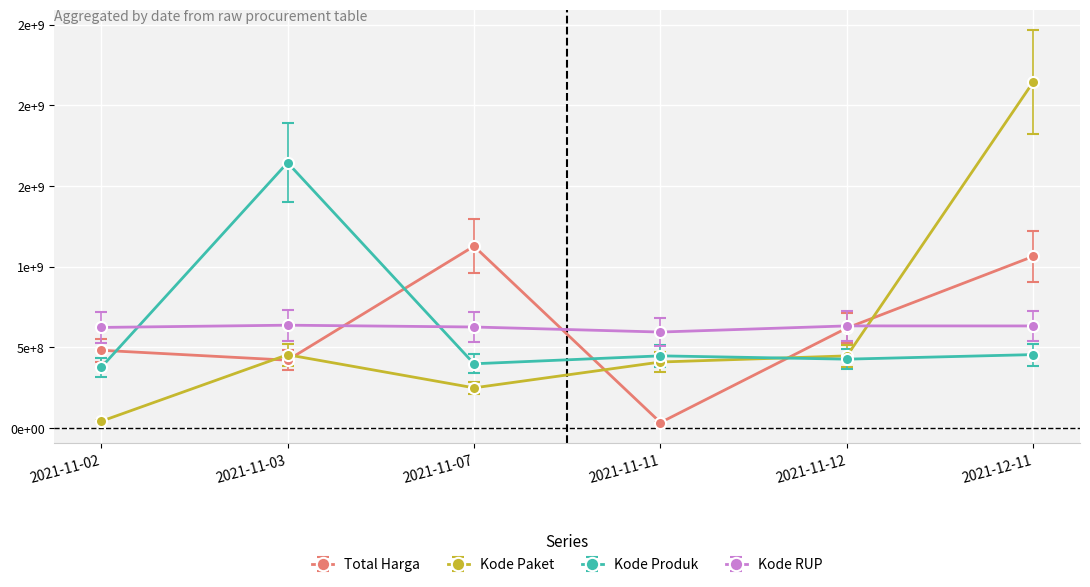

The value of Total Harga at 2021-12-11 is 1064000000.0. True or false?

True